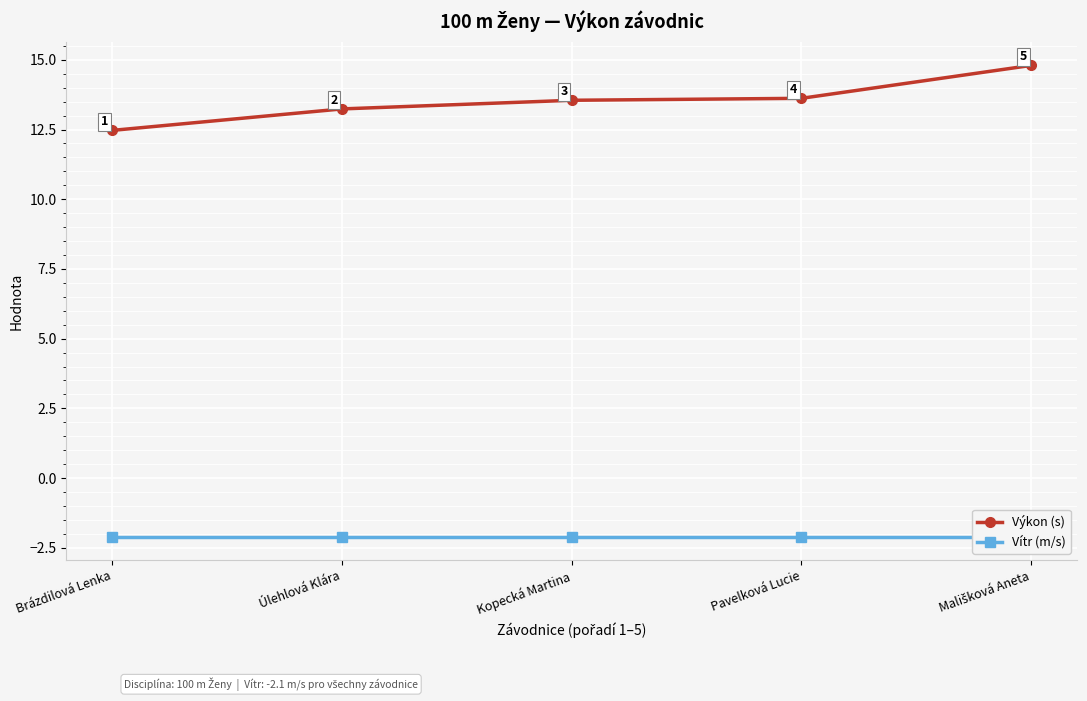

Which series has the largest total across all categories?

Výkon (s)